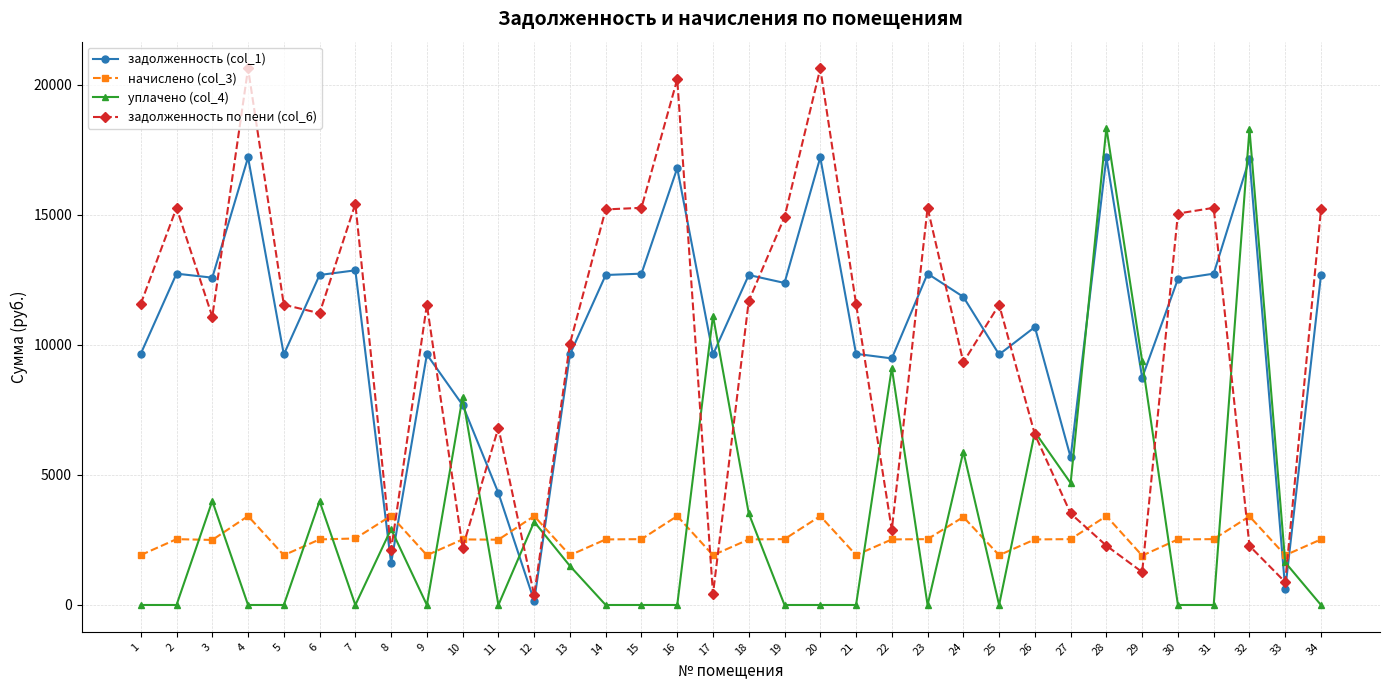

Between which two adjacent categories do задолженность по пени (col_6) and уплачено (col_4) first intersect?

7 and 8